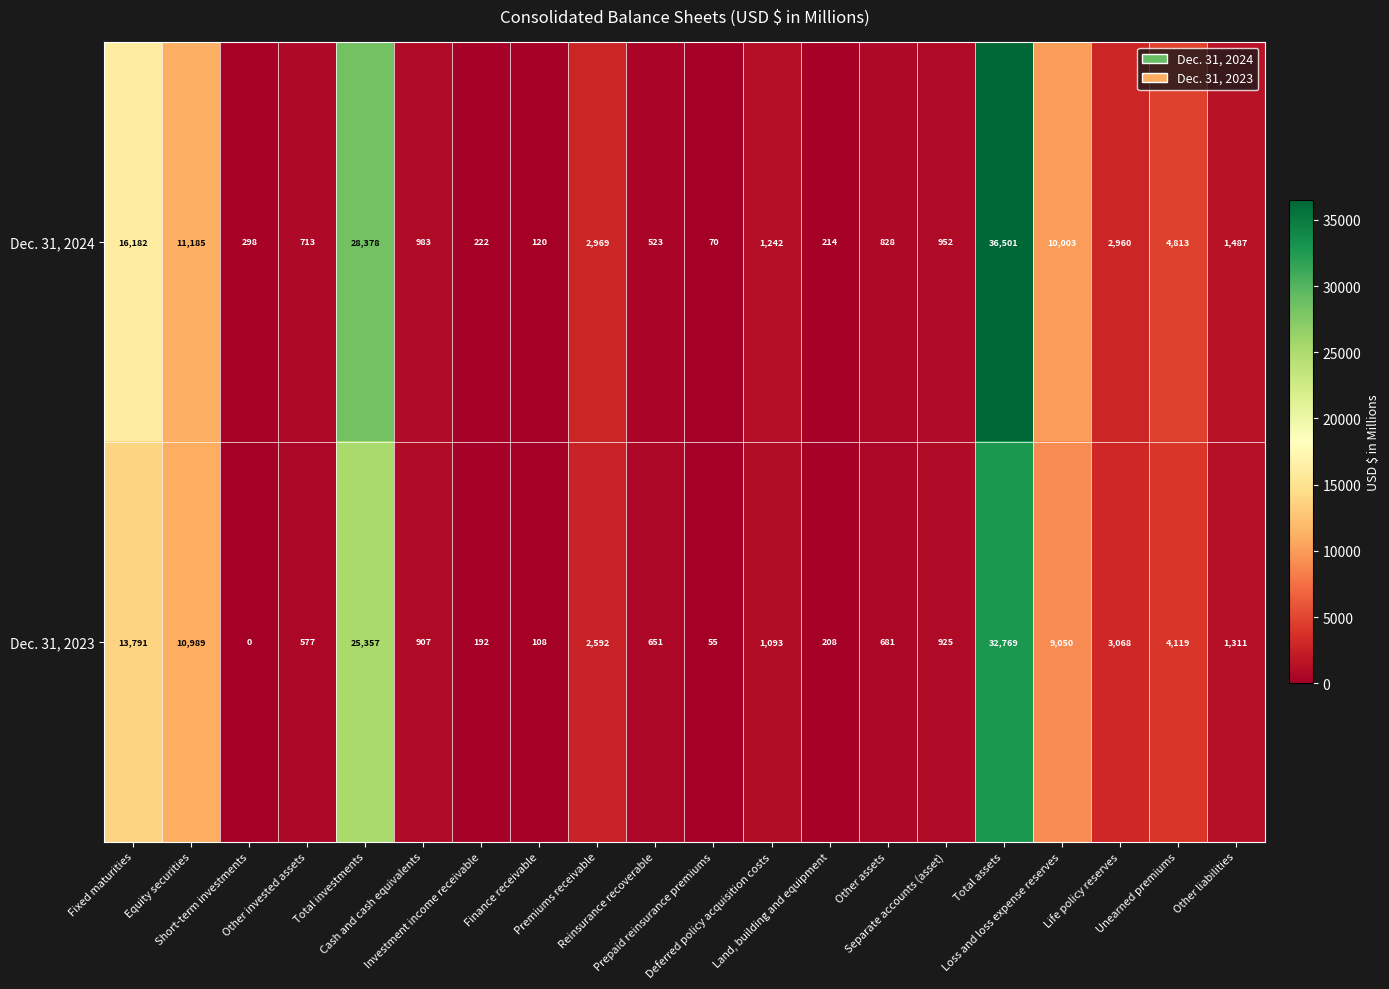

List the series in order of their peak value, lowest first.

Dec. 31, 2023, Dec. 31, 2024